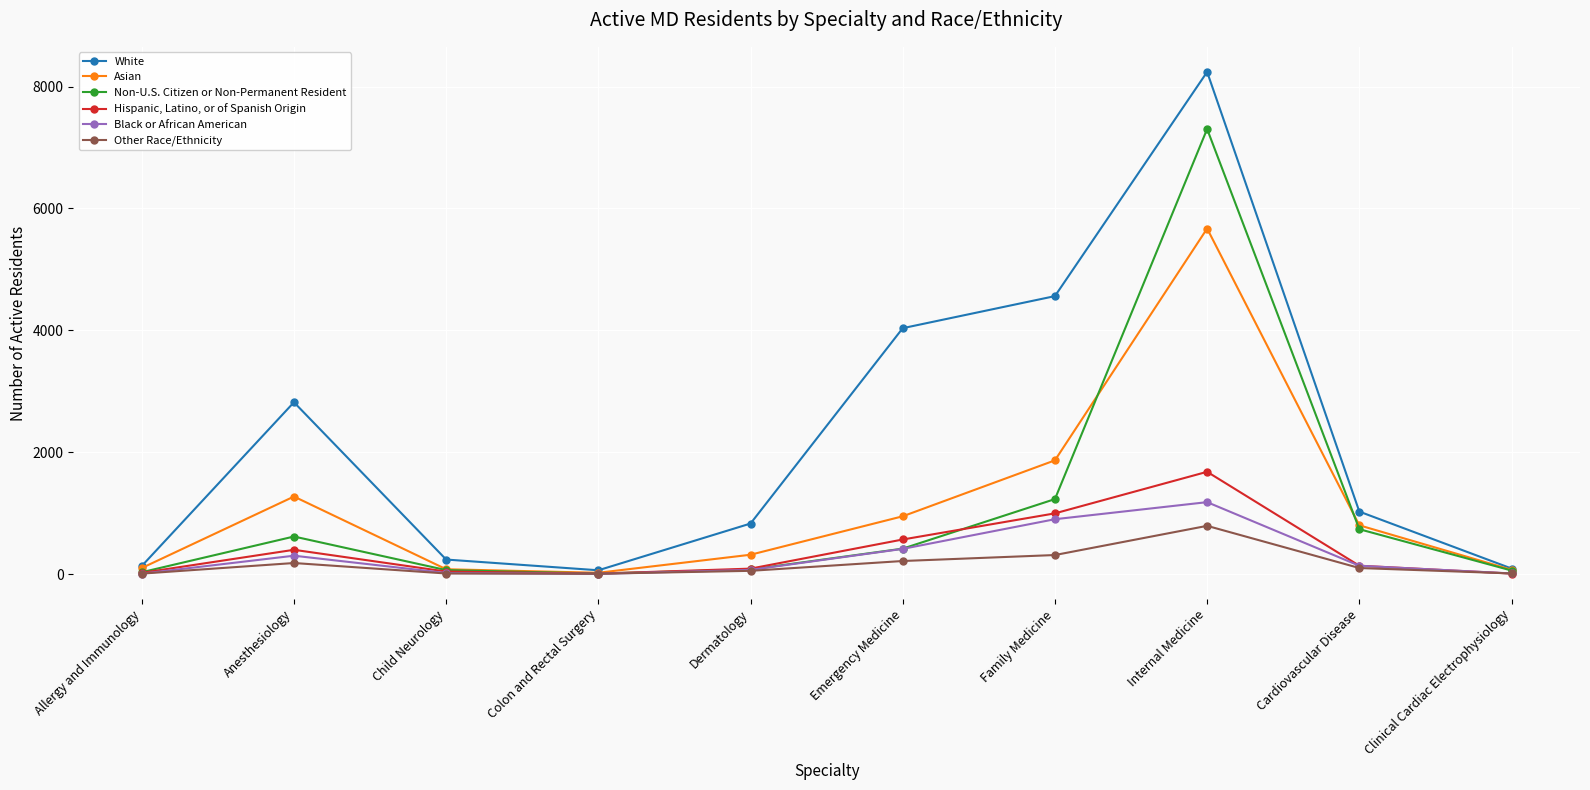

In Asian, how many points are lower than both neighbors (excluding endpoints)?

1